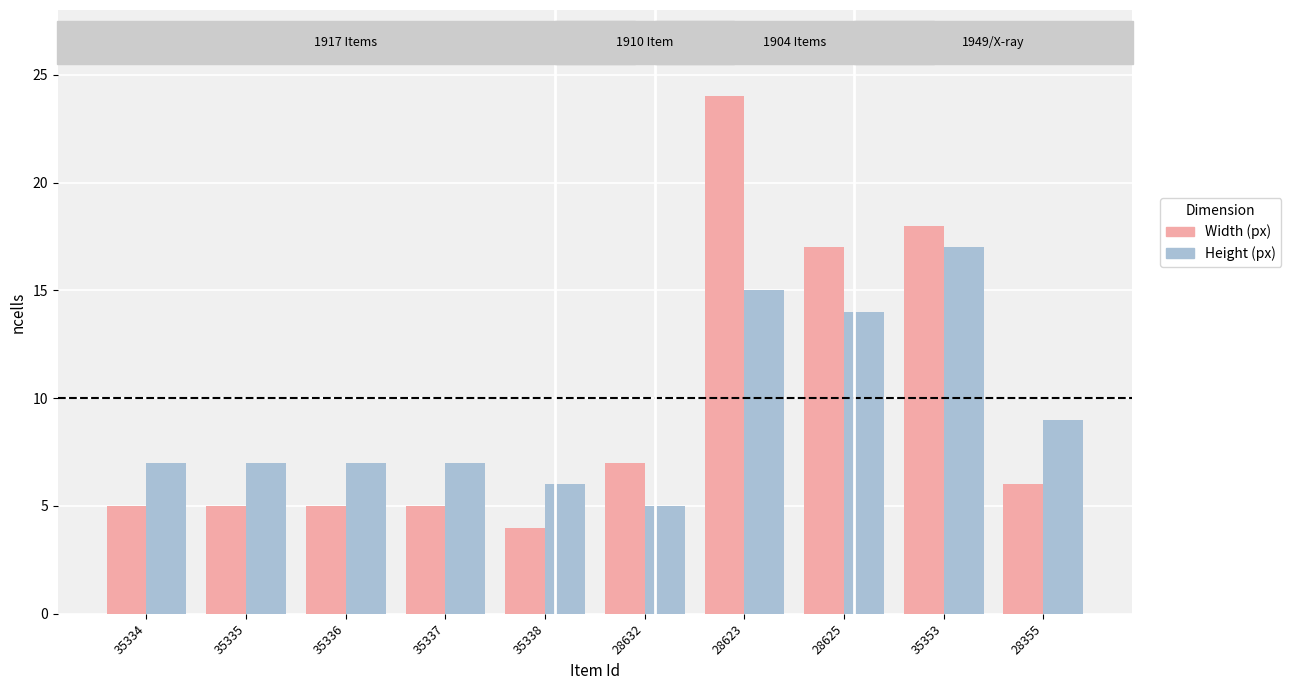

Which label corresponds to the largest value in the chart?

28623